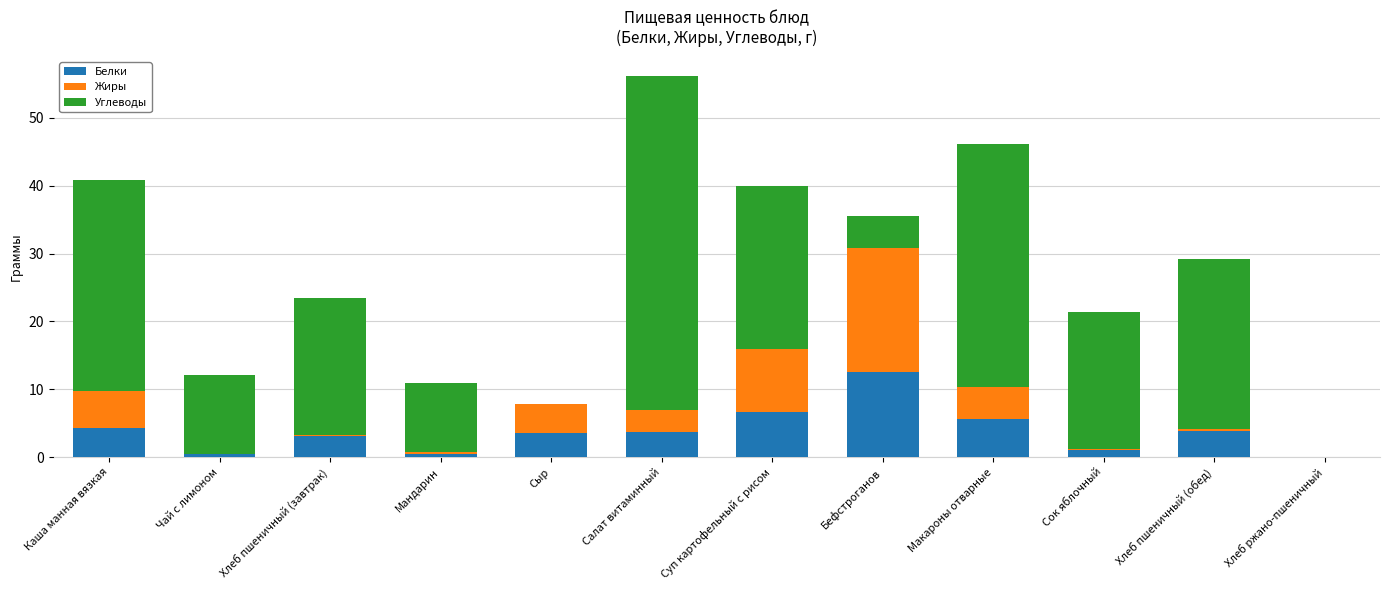

True or false: Белки has a value of 3.5 at Сыр.

True